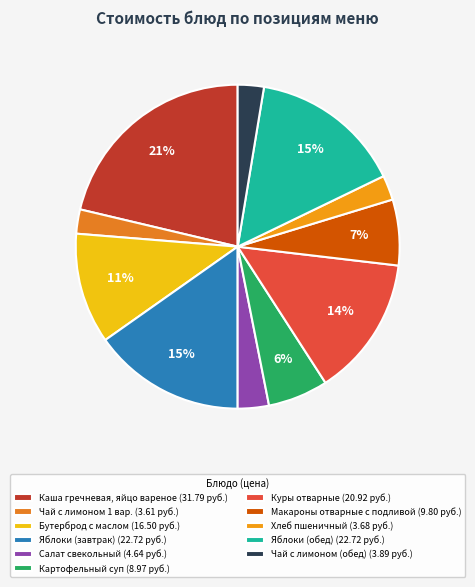

How many segments does this pie chart have?

11